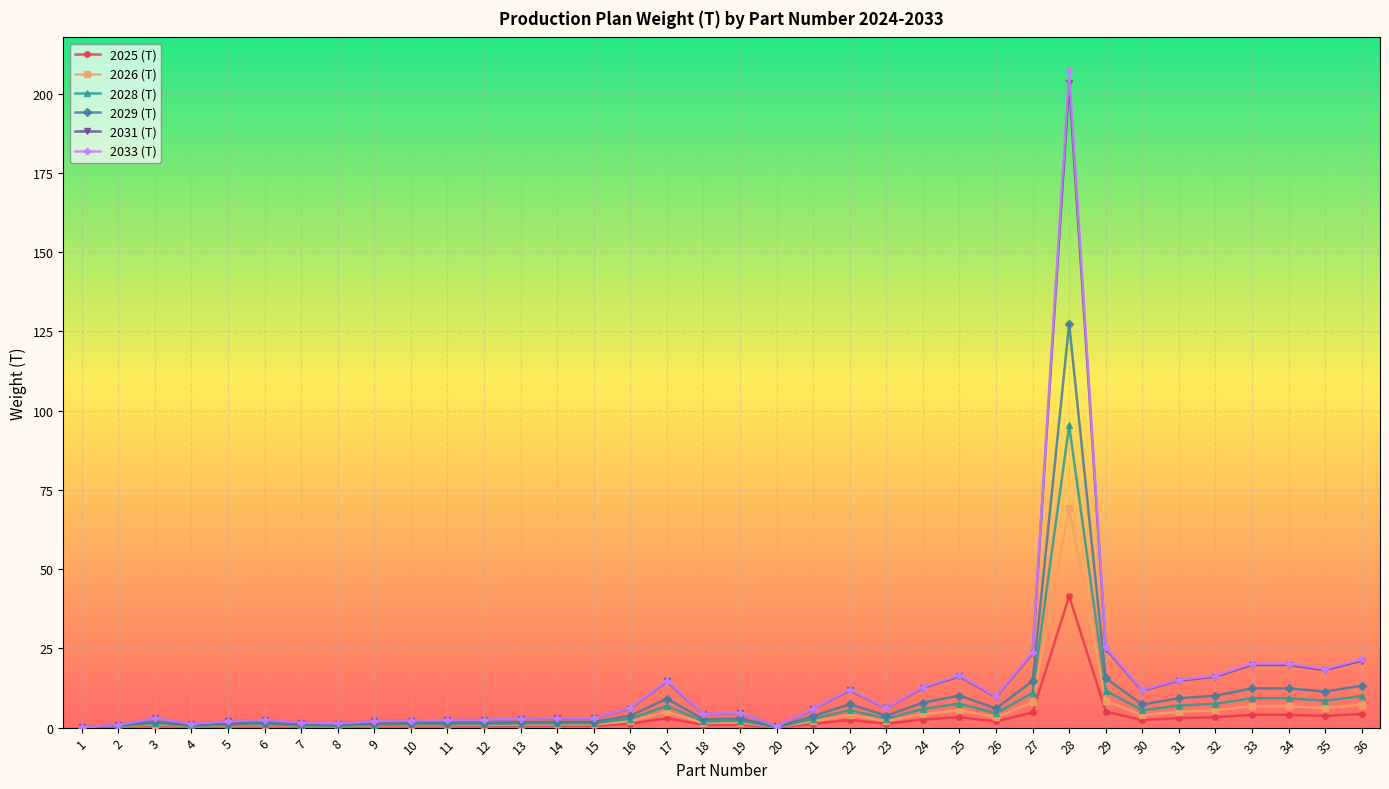

True or false: 2031 (T) has more than 2 points higher than both neighbors.

True